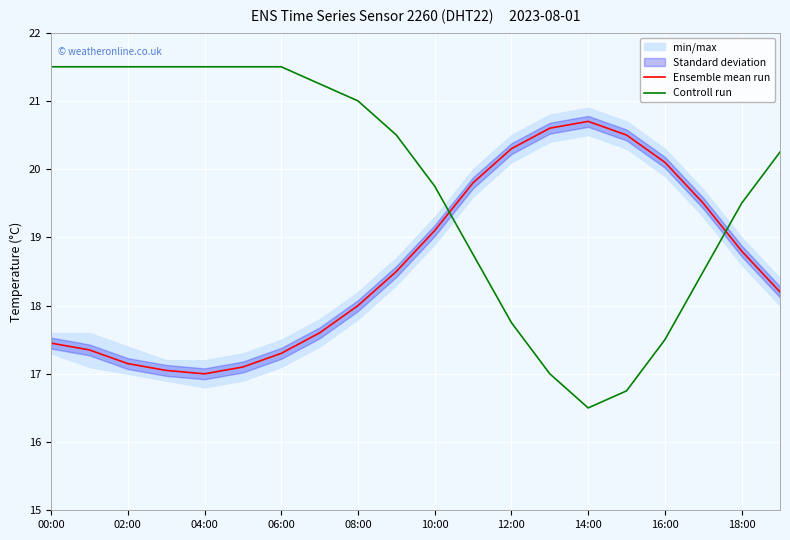

The Controll run series shows 19.8 at 10:00. True or false?

True